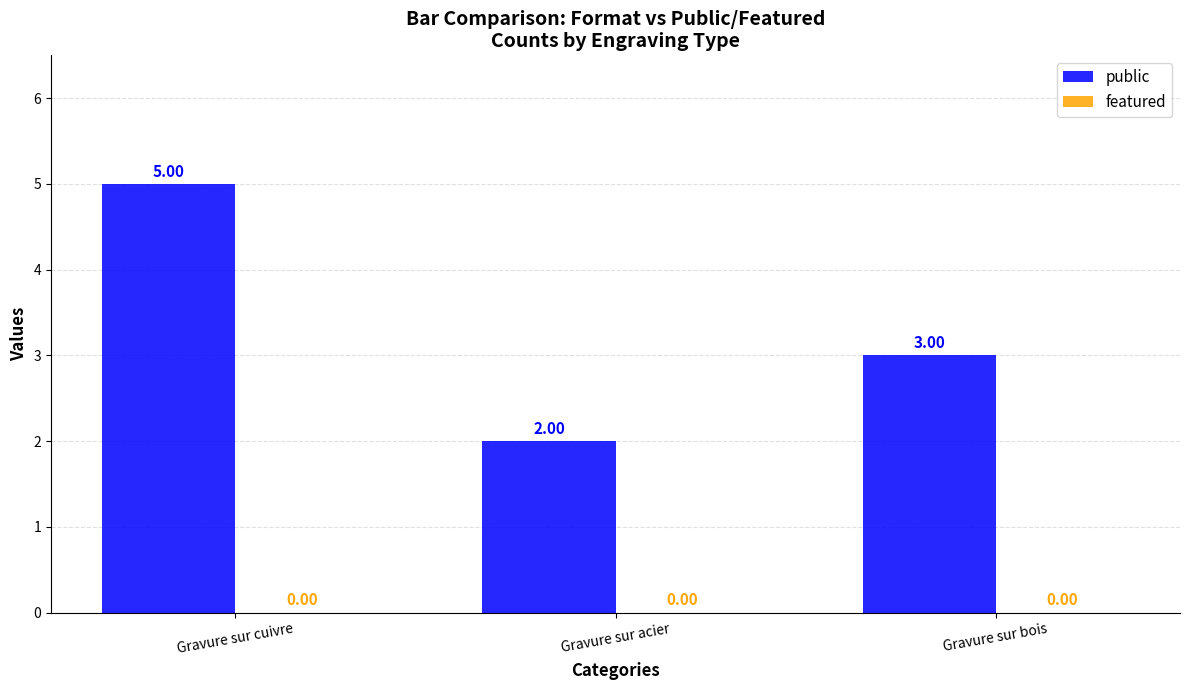

What is the sum of all values?

10